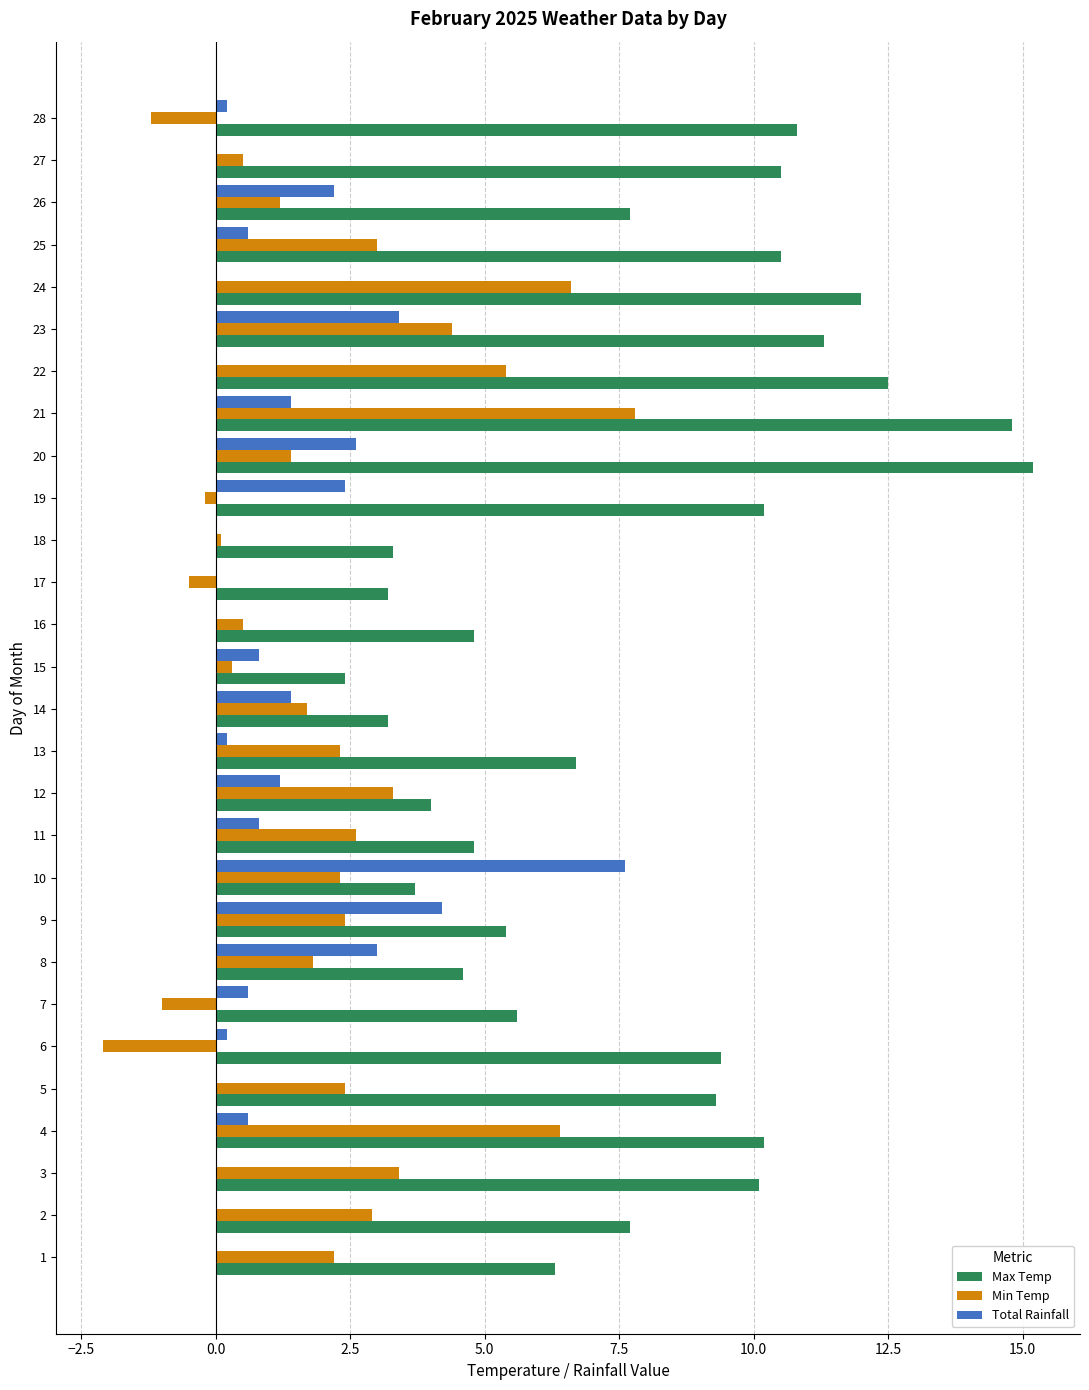

Is the value of Max Temp at 13 greater than the value of Min Temp at 9?

Yes